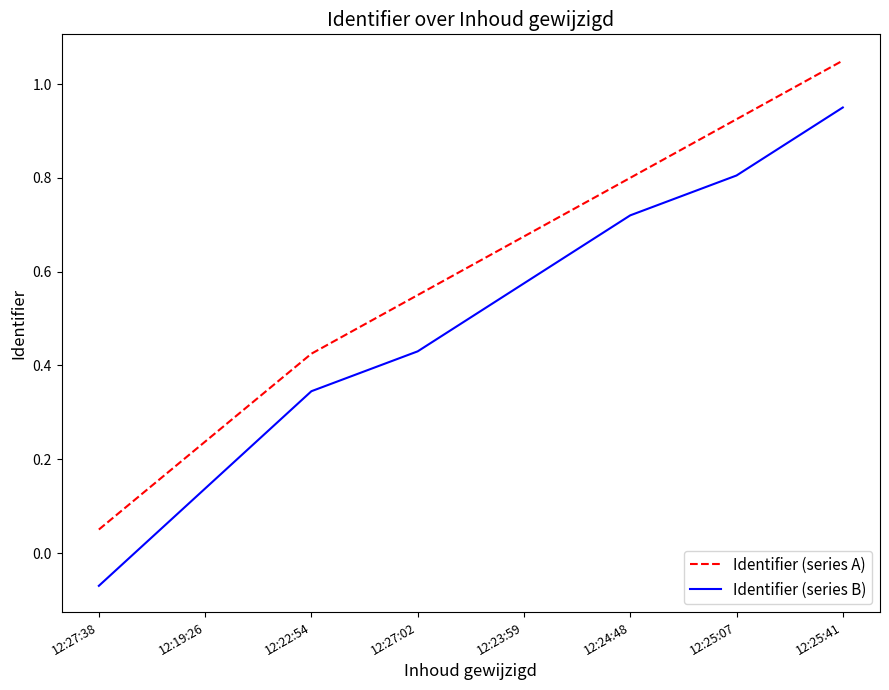

How many series are shown in this chart?

2